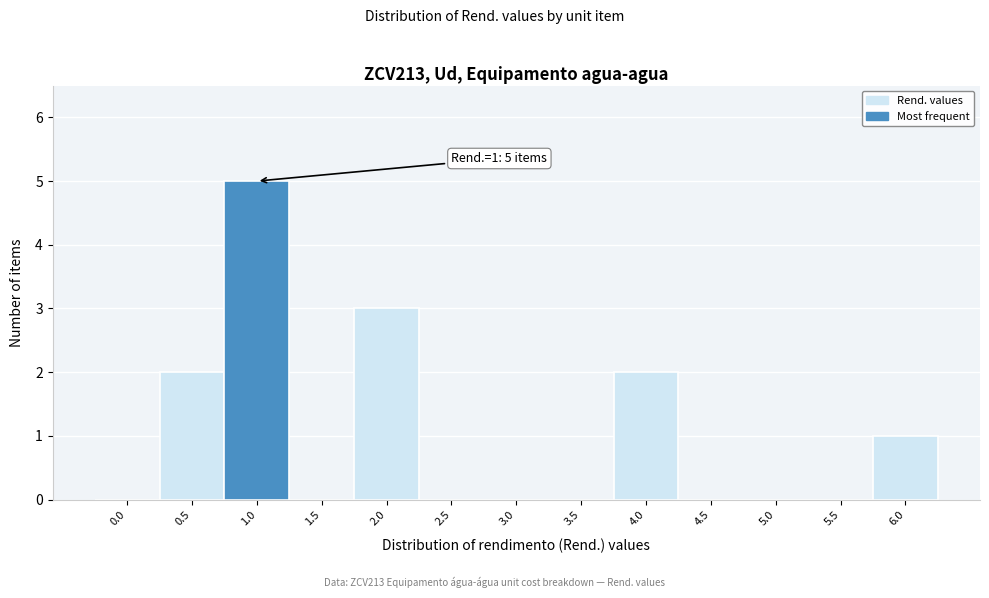

Reading left to right, list all the values displayed in this chart.

0.0=0	0.5=2	1.0=5	1.5=0	2.0=3	2.5=0	3.0=0	3.5=0	4.0=2	4.5=0	5.0=0	5.5=0	6.0=1